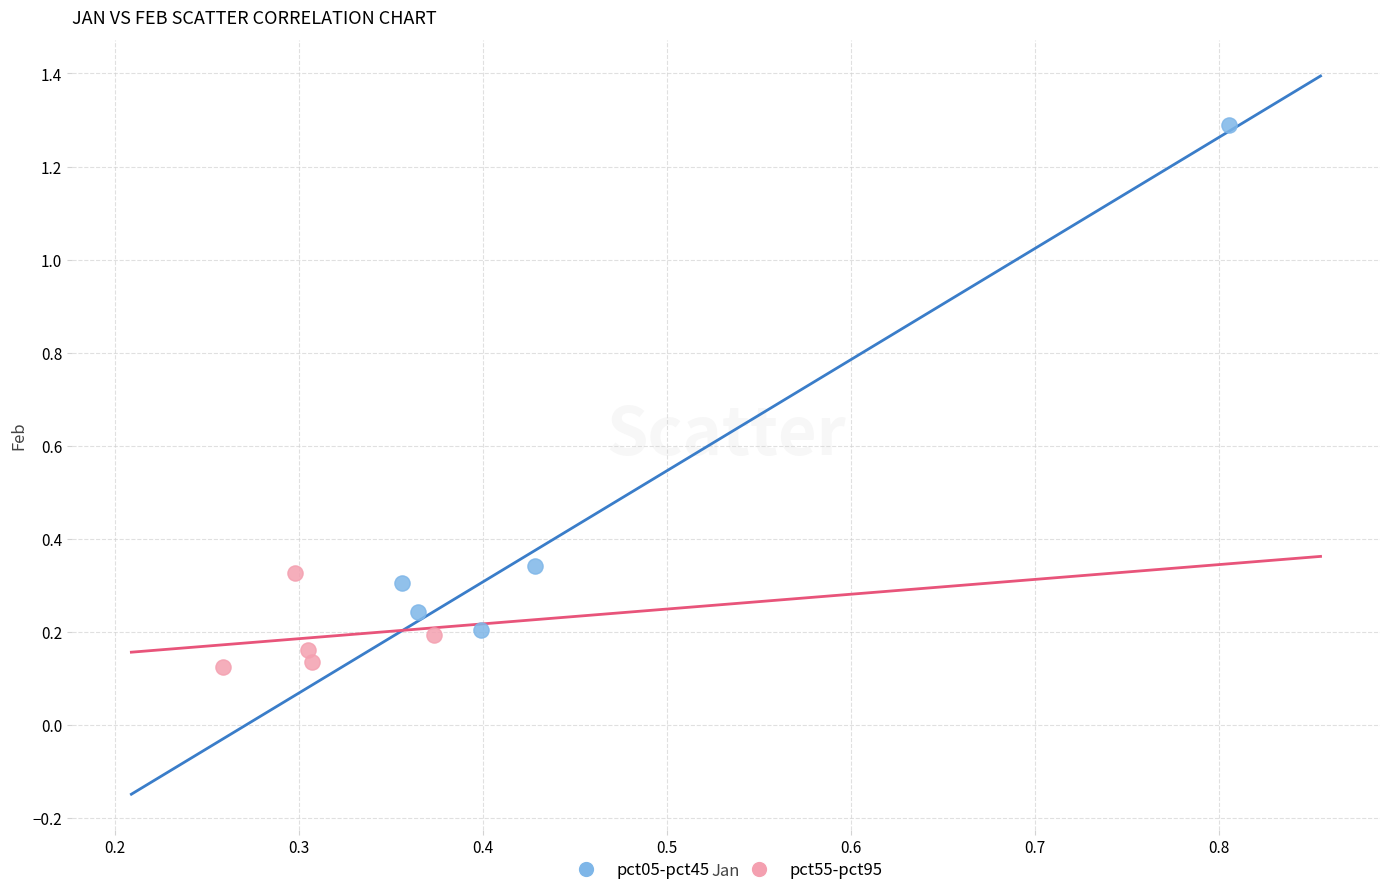

Which series reaches the minimum Y coordinate?

pct55-pct95